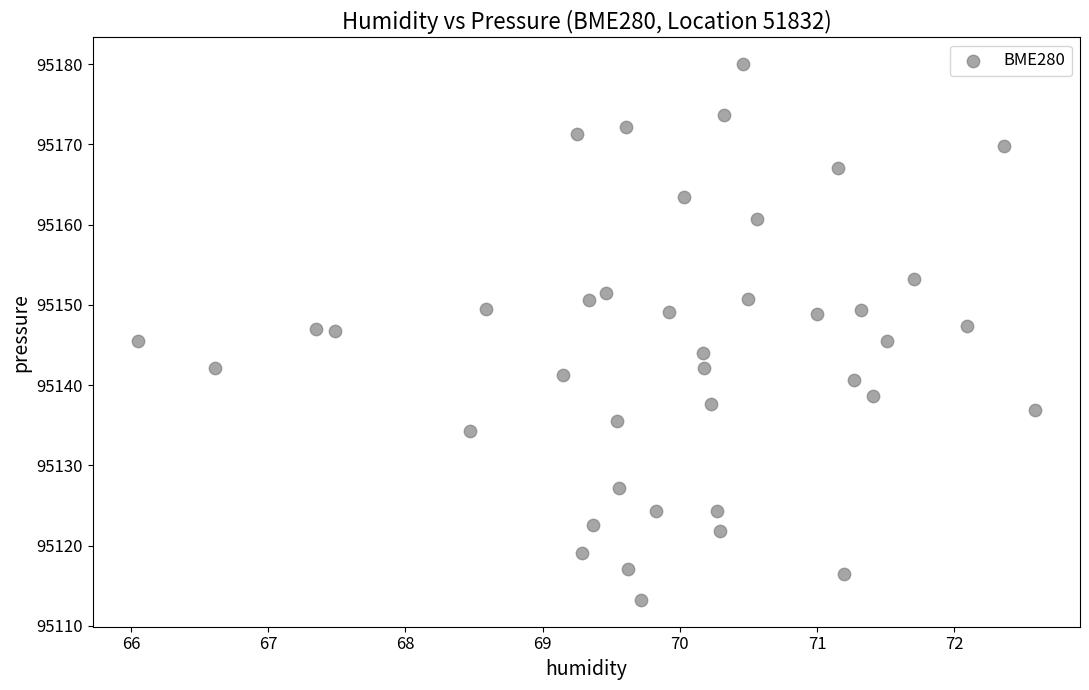

What is the range of X values (max minus min)?

6.5